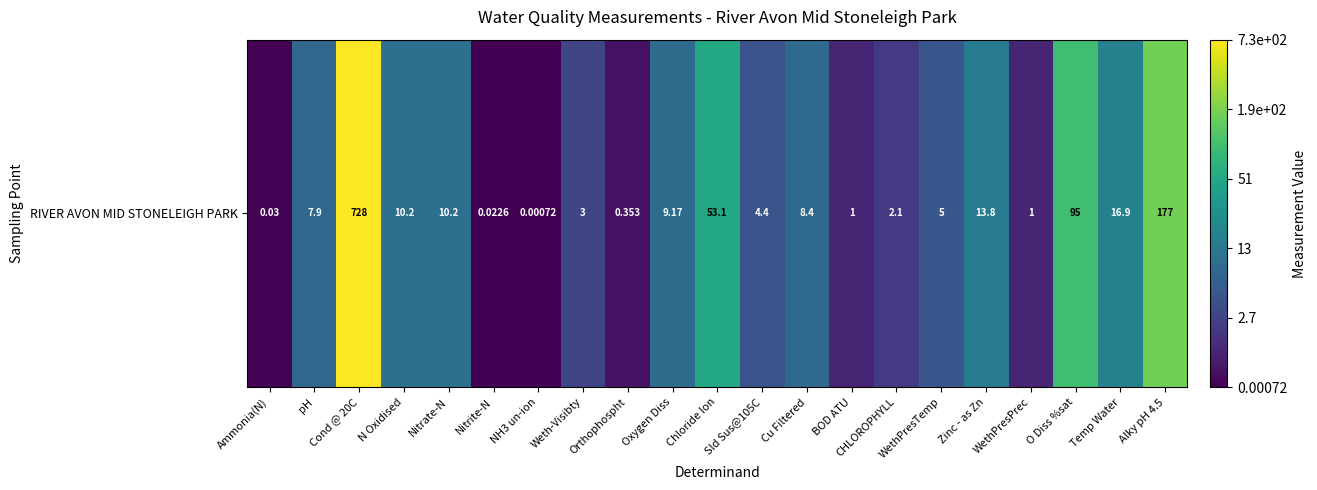

Where does the data first go above 2?

pH